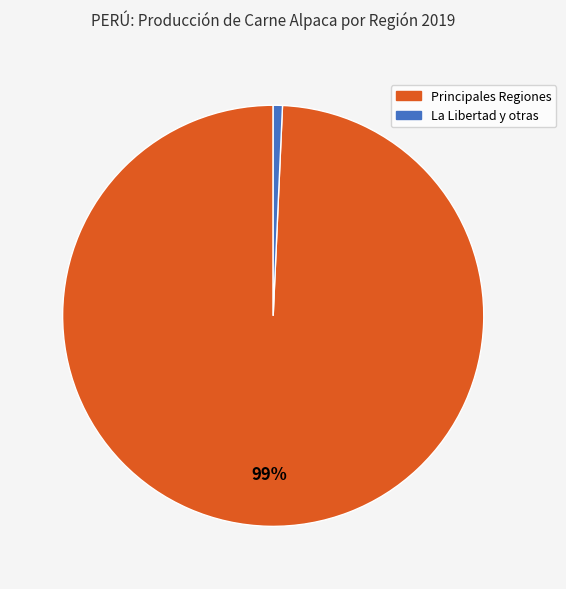

To the nearest percent, what is the average slice percentage?

50%